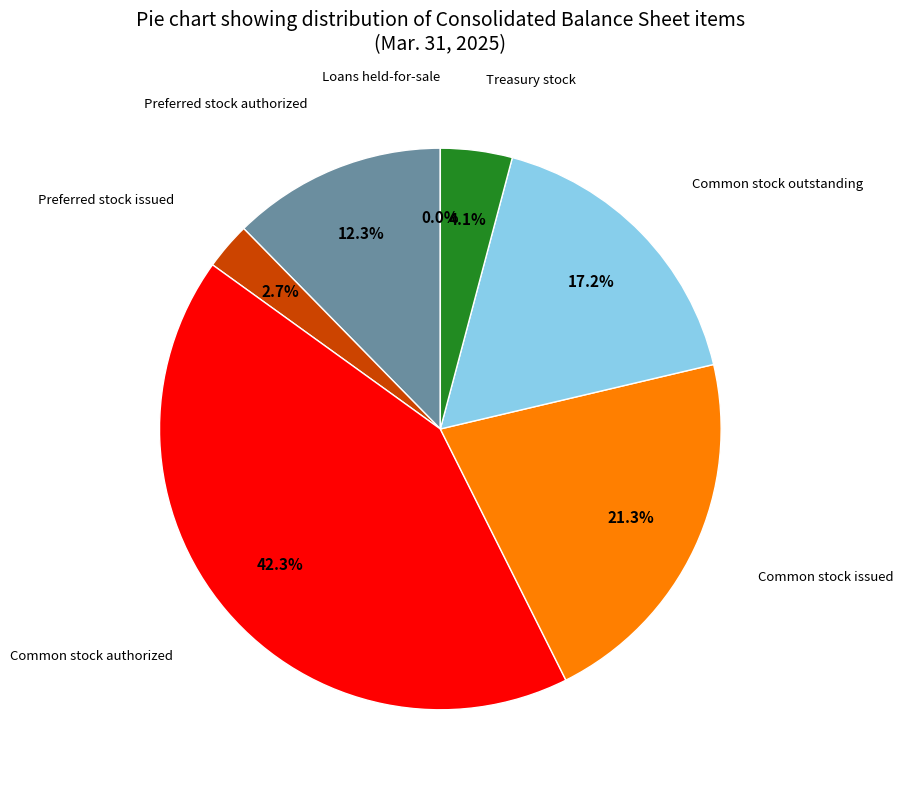

Which slice is the largest?

Common stock authorized